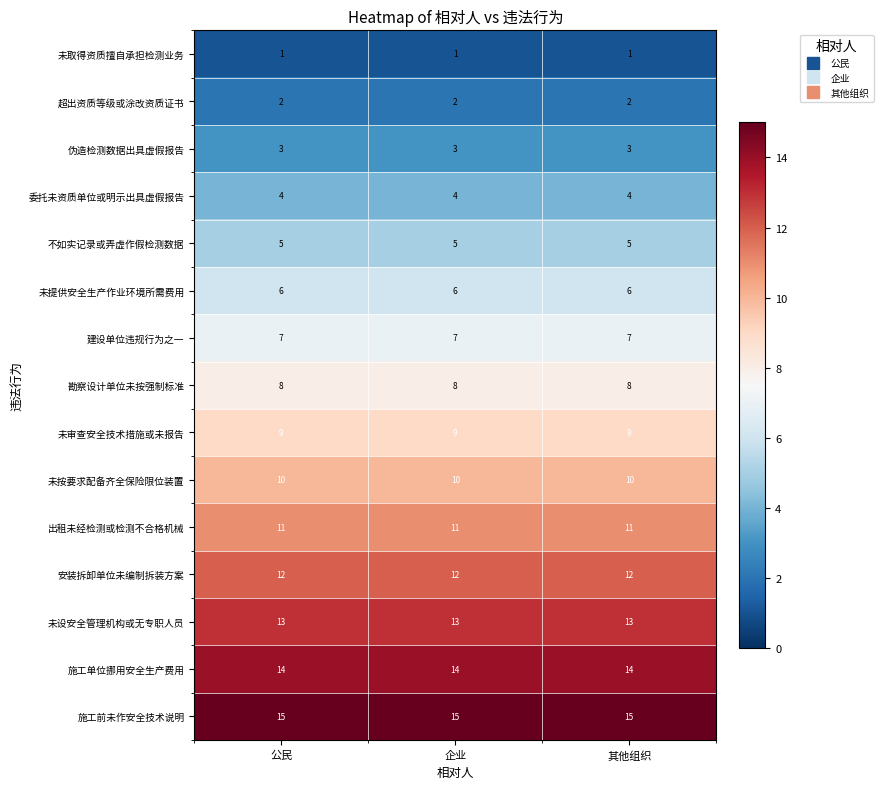

What is the maximum value for 未审查安全技术措施或未报告?

9